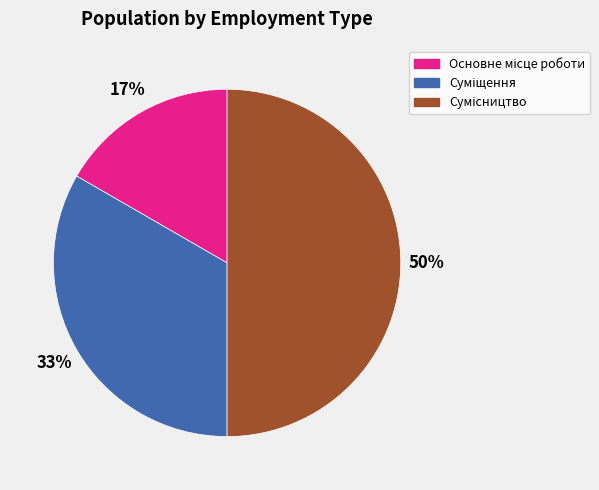

To the nearest percent, what is the average slice percentage?

33%